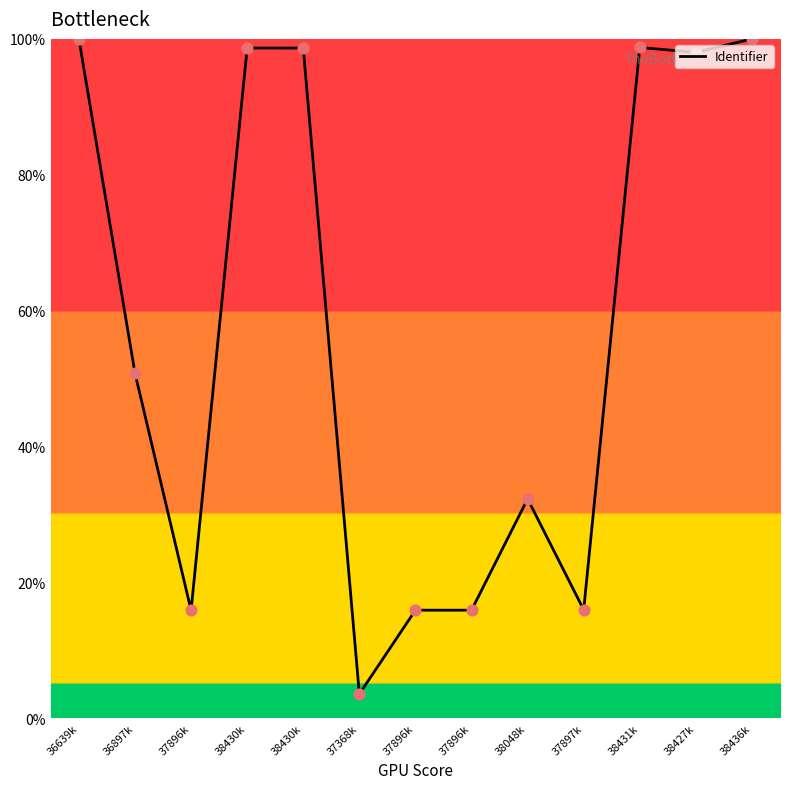

What is the ratio of the value at 37897k to the value at 38048k?

0.5